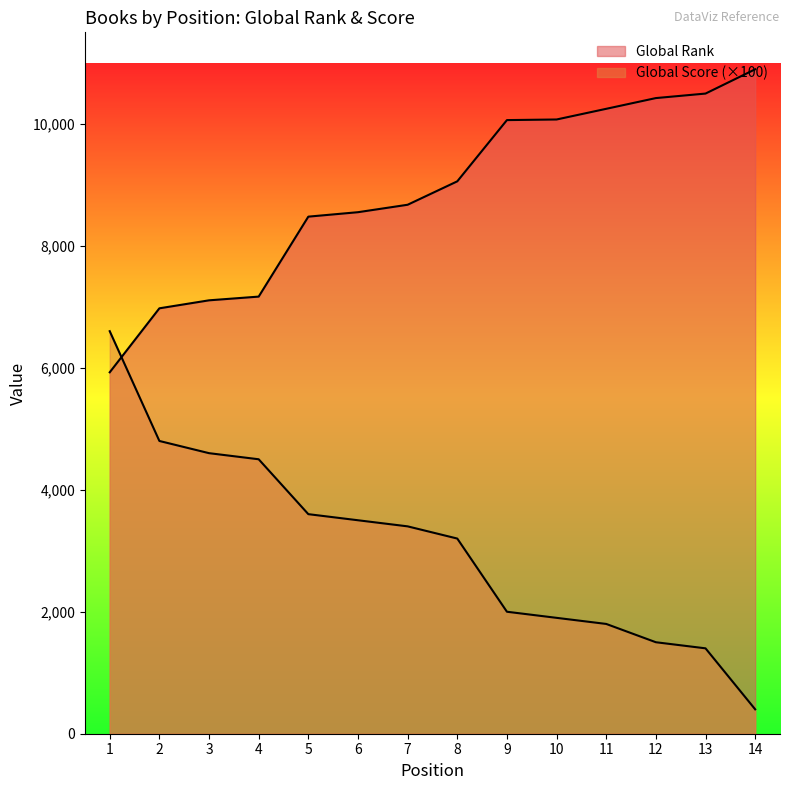

How many values in the Global Score series are below 3400?

7